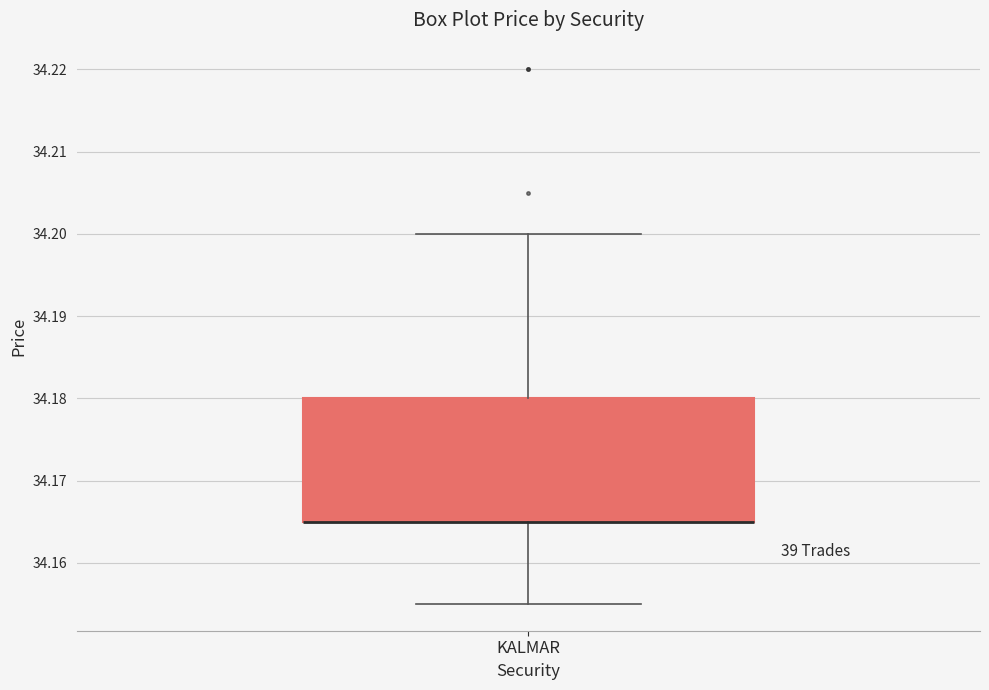

Transcribe this box plot: give where the median line is, the range the box spans, and where the two whiskers end, as read against the y-axis. The values are not printed on the chart, so give them approximately, as read against the axis.

median 34.165 (drawn on the box's lower edge), box 34.165 to 34.180, whiskers 34.155 to 34.200